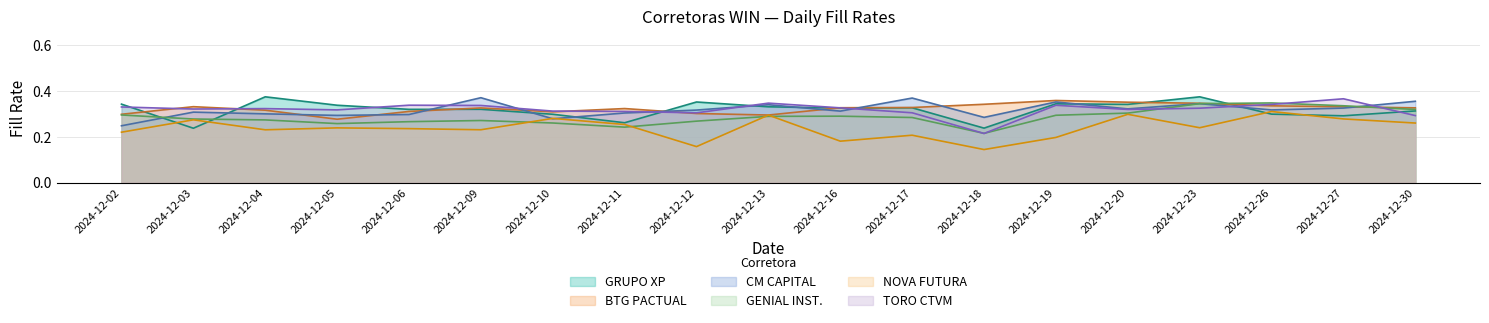

What is the value of the GENIAL INST. point at the 3rd from the left?

0.3